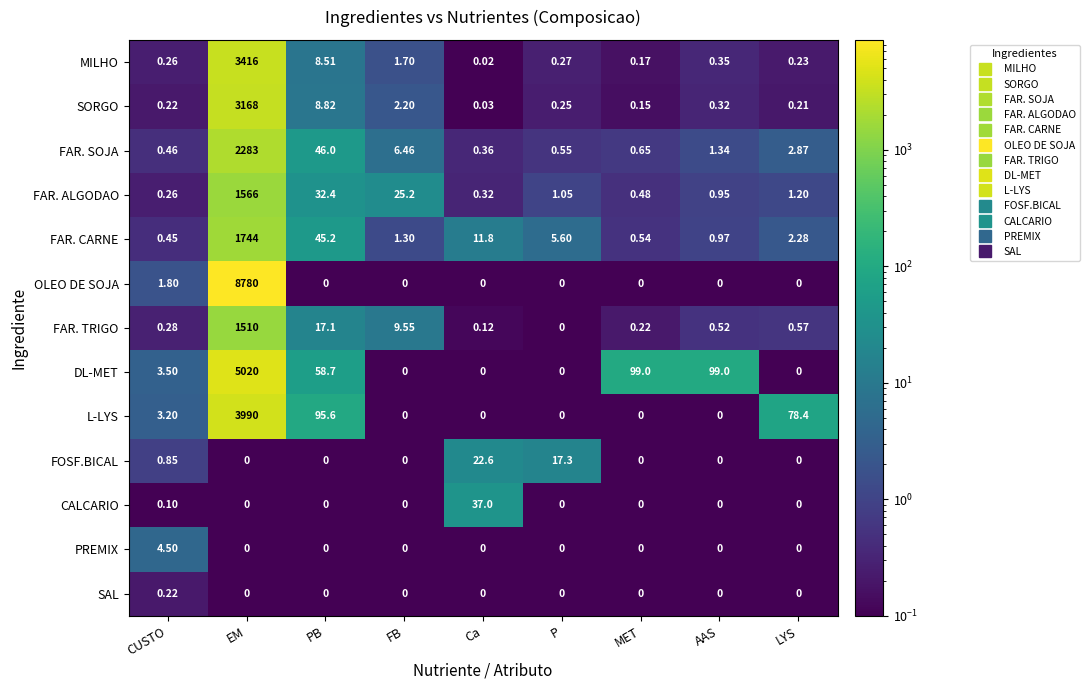

What is the maximum value shown in the chart?

8780.0